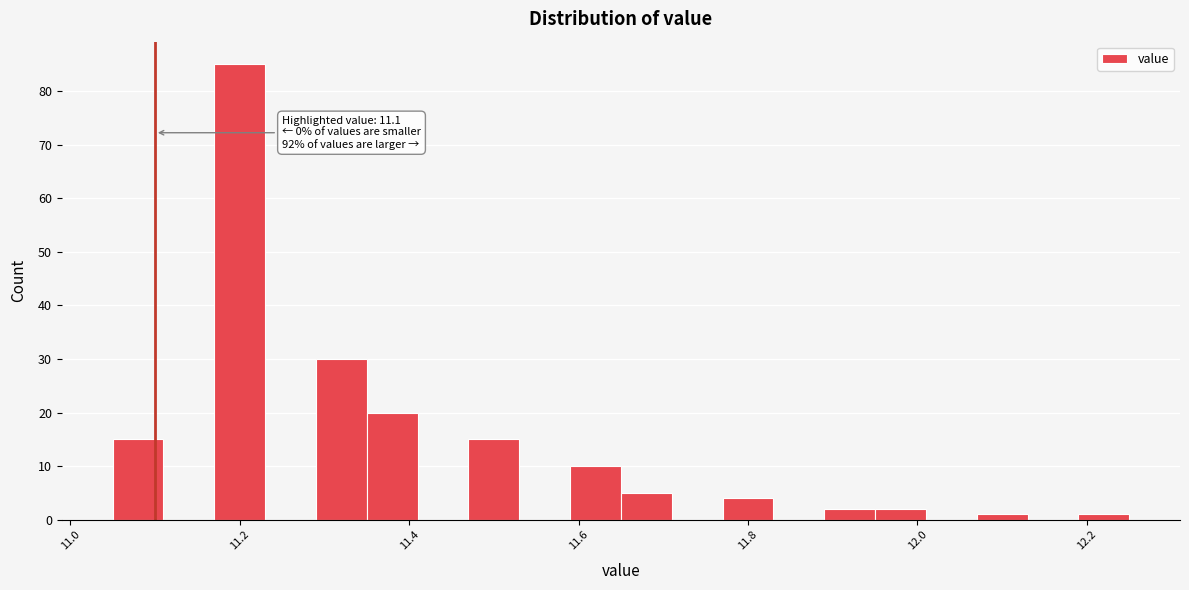

Around what value on the x-axis is the tallest bar? Give the approximate position of its centre, as read against the axis.

11.20